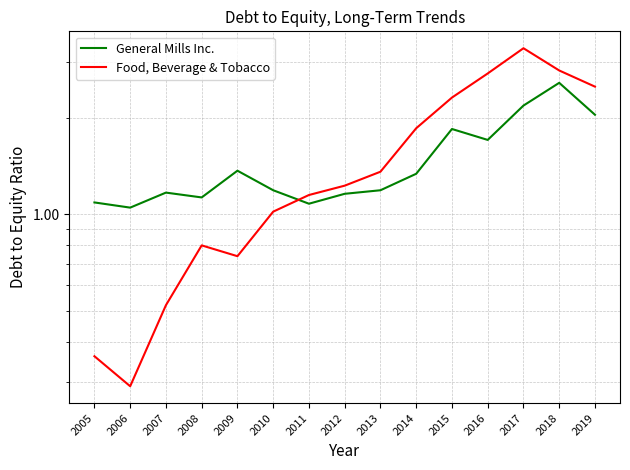

Which series changed the most between 2010 and 2013?

Food, Beverage & Tobacco